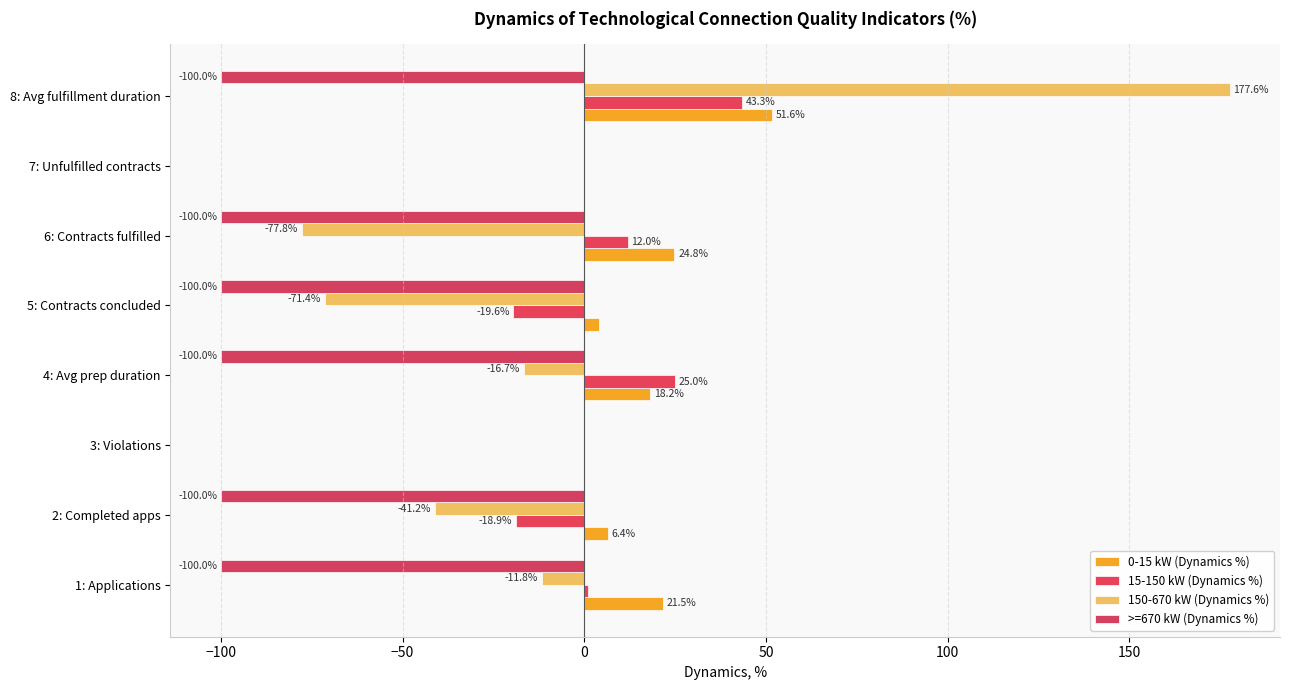

How many categories are shown in the chart?

8